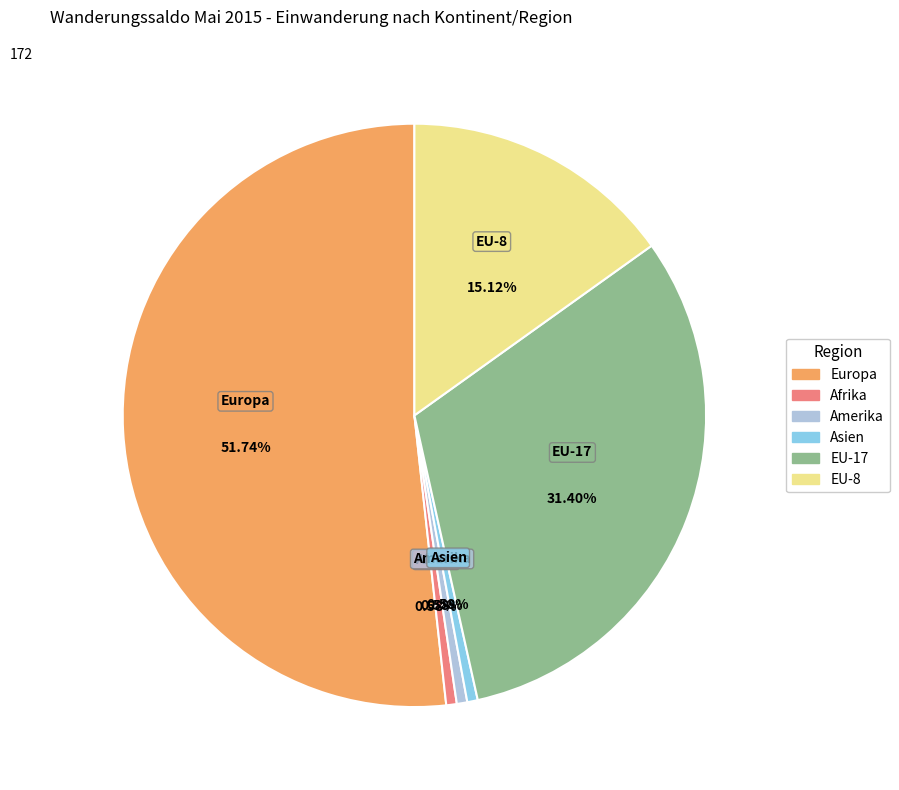

Combined, do EU-8 and Amerika account for over 50%?

No